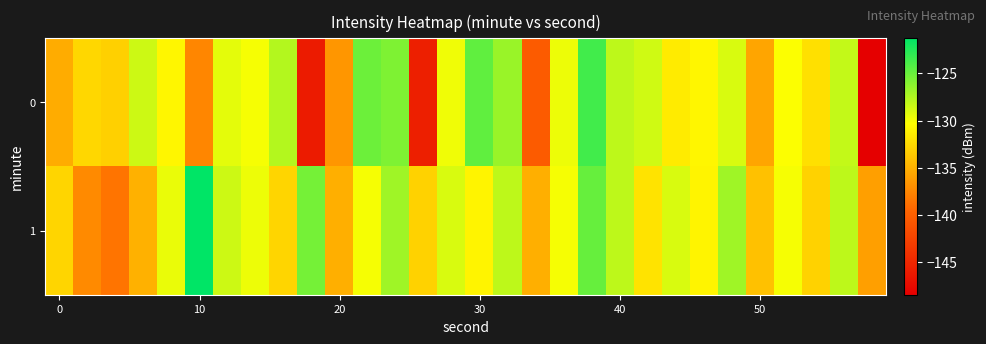

What is the smallest value displayed?

-148.5